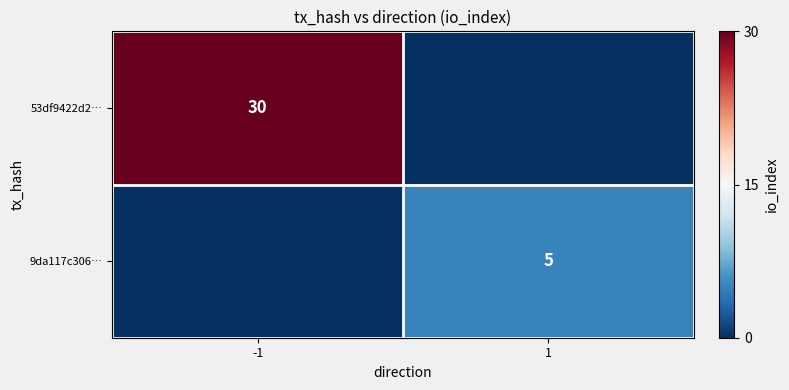

Is it true that 53df9422d2… equals 30 at -1?

True